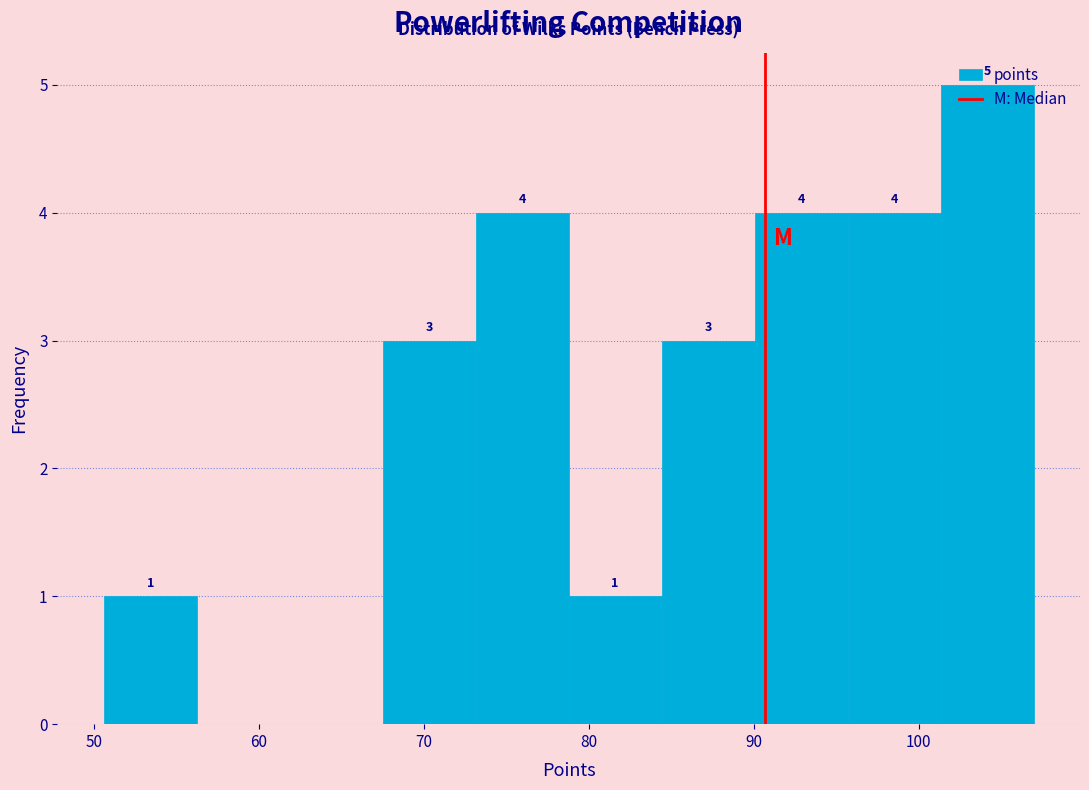

Which range on the x-axis has the tallest bar?

101 to 107